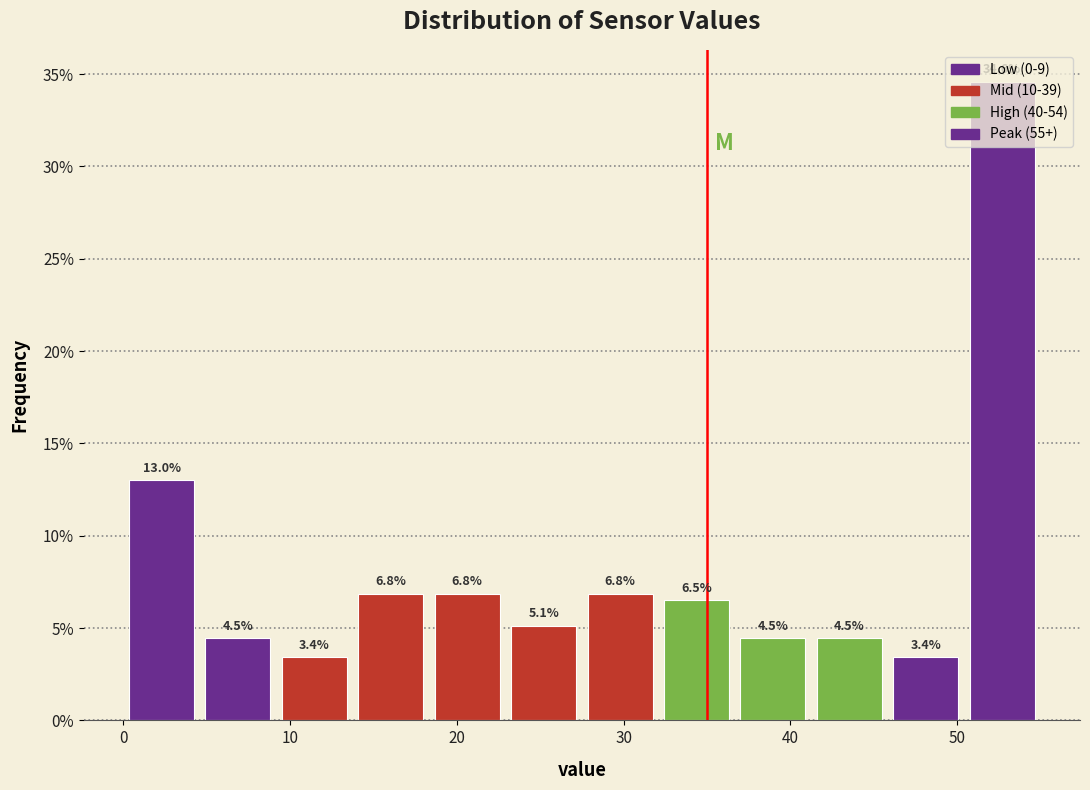

Which range on the x-axis has the tallest bar?

50 to 55